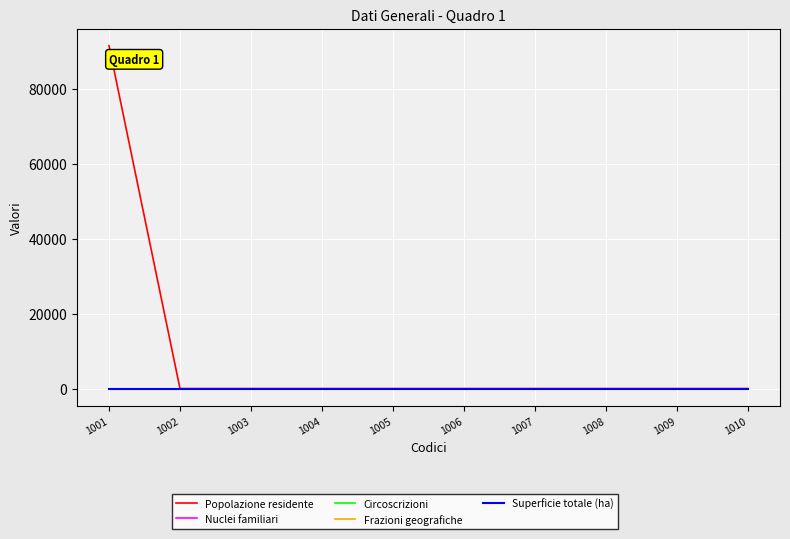

Does the chart display data point markers on the line(s)?

No